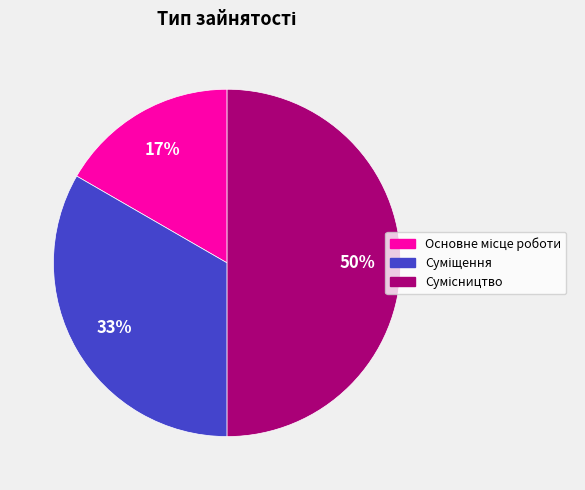

To the nearest percent, what is the average slice percentage?

33%